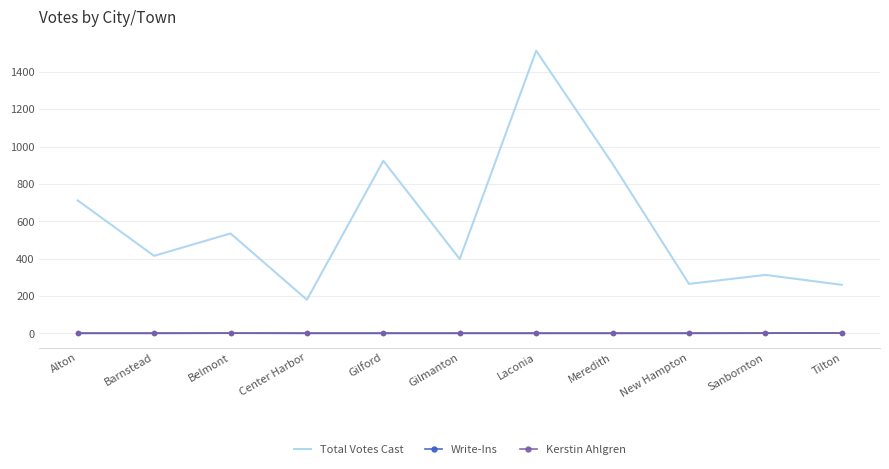

True or false: Total Votes Cast has a value of 398 at Gilmanton.

True